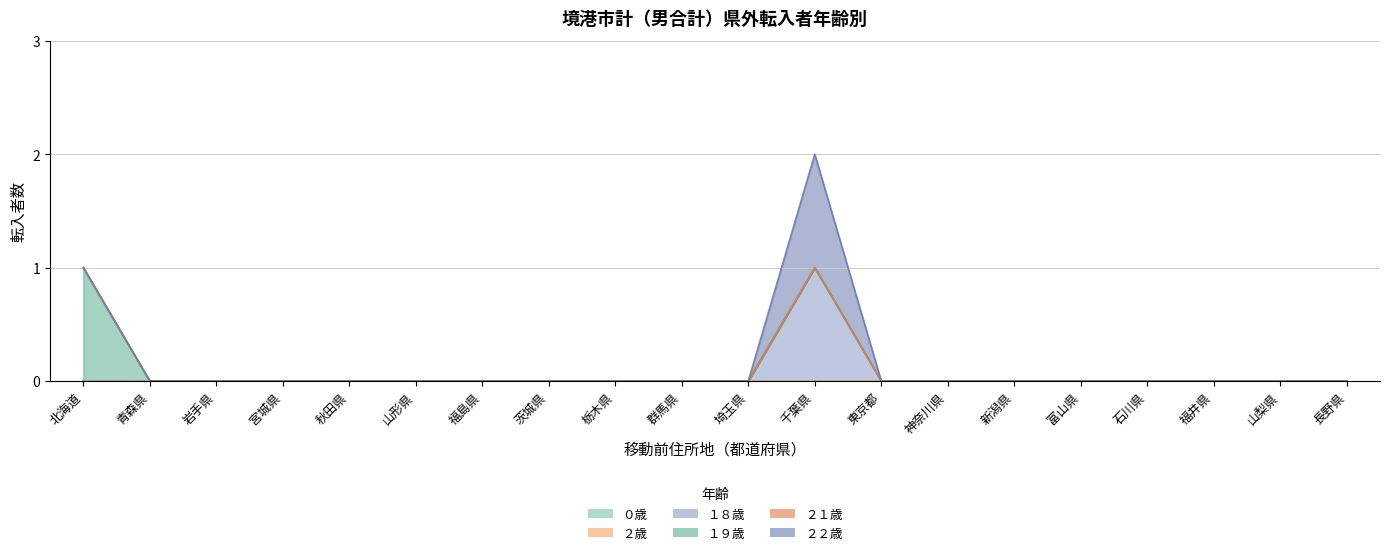

What is the sum of the １９歳 values at 北海道 and 山形県?

1